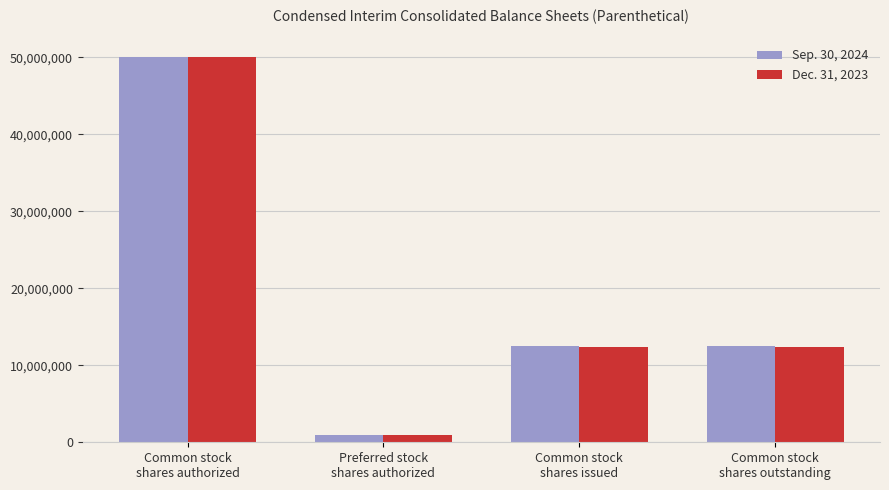

What is the difference between the maximum and second lowest values in the Sep. 30, 2024 series?

37549468